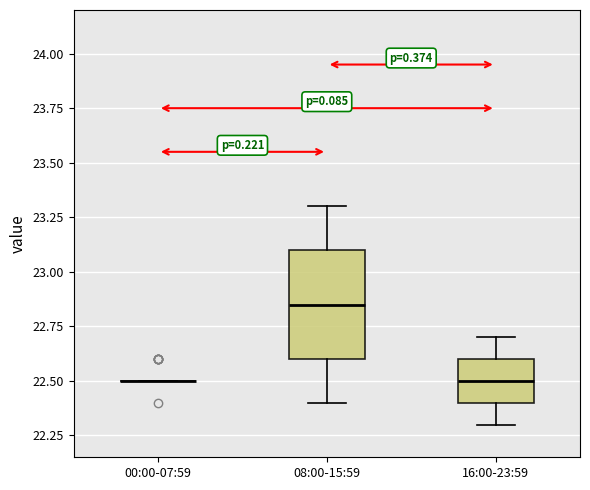

Comparing the boxes themselves (not the whiskers), which one is the tallest?

08:00-15:59